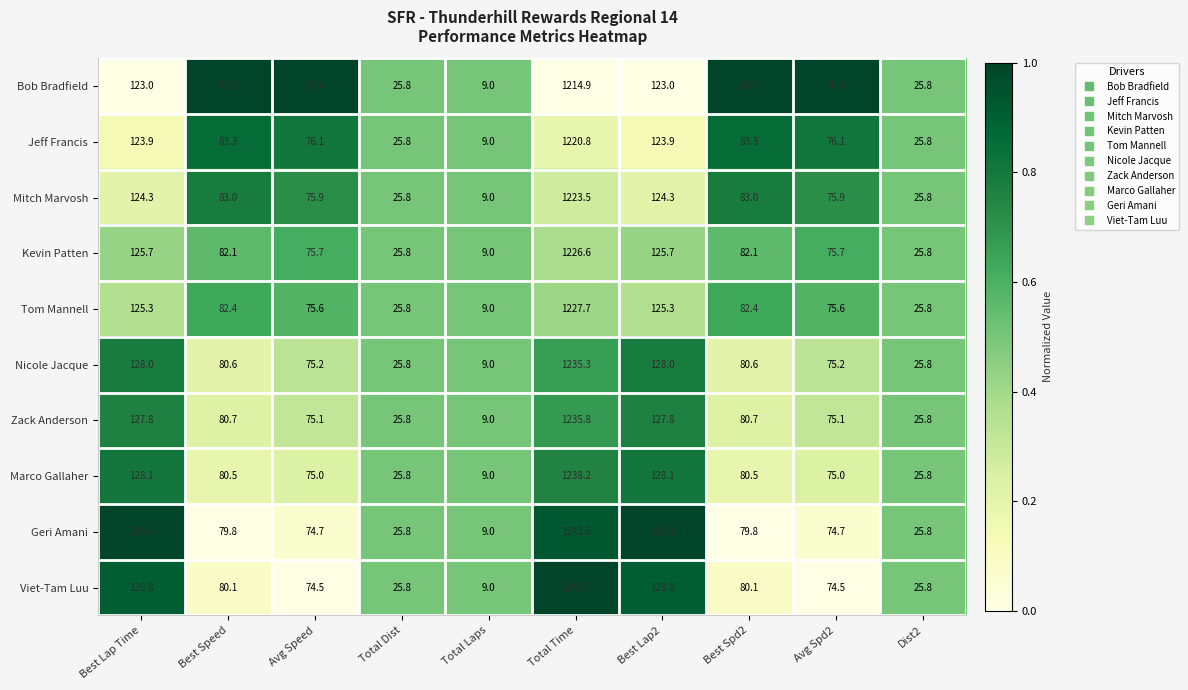

The Tom Mannell series shows 15.8 at Total Laps. True or false?

False